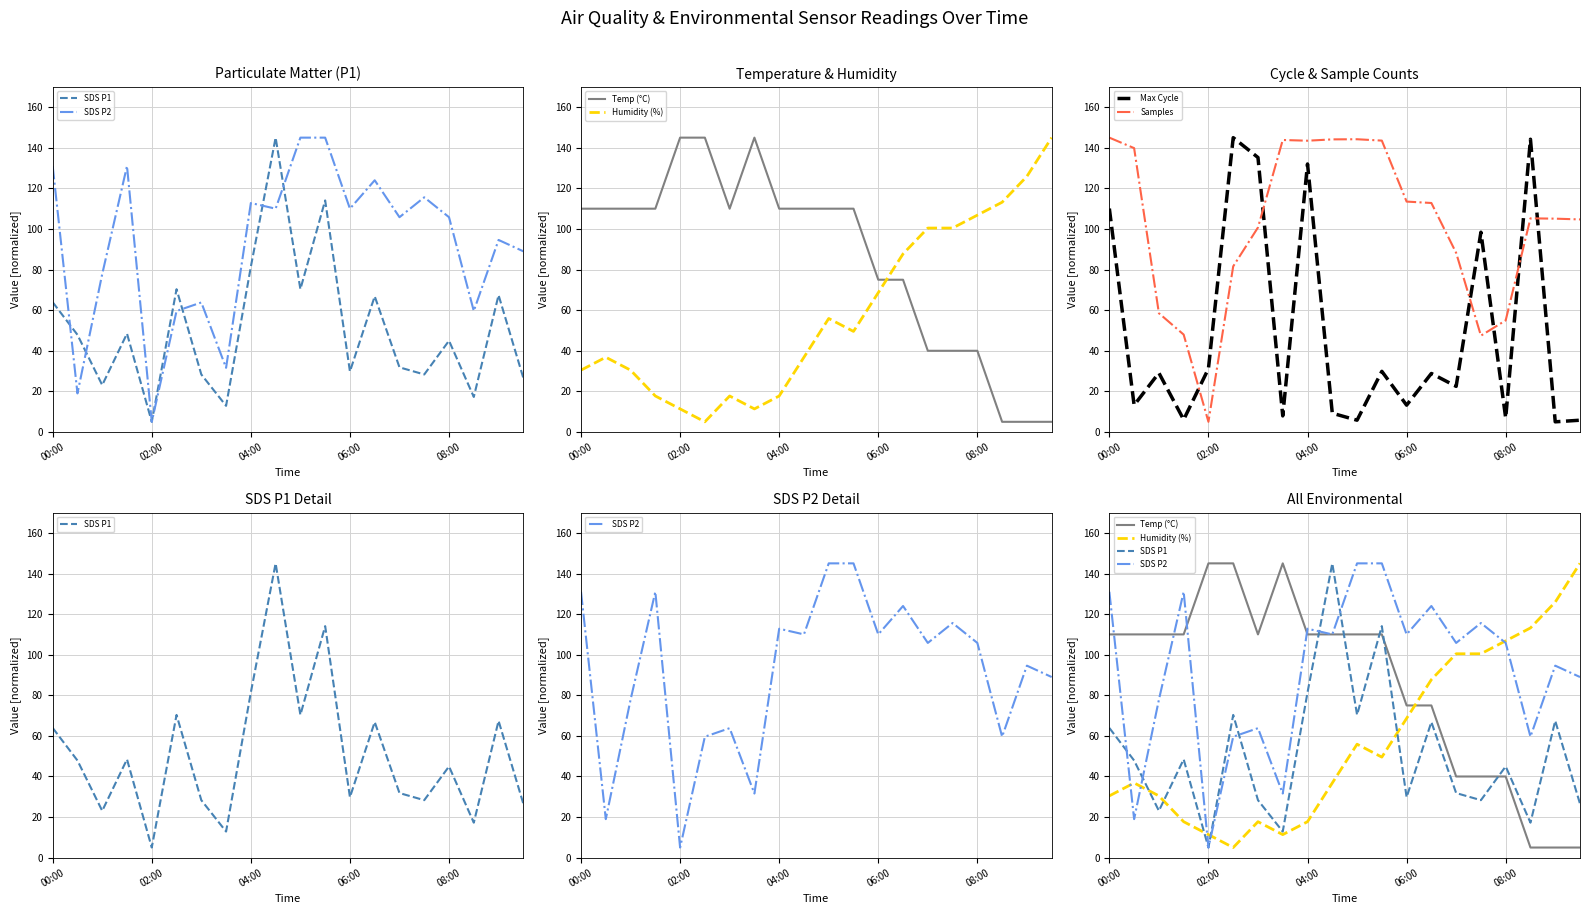

Which series has the largest range (max minus min)?

SDS P1